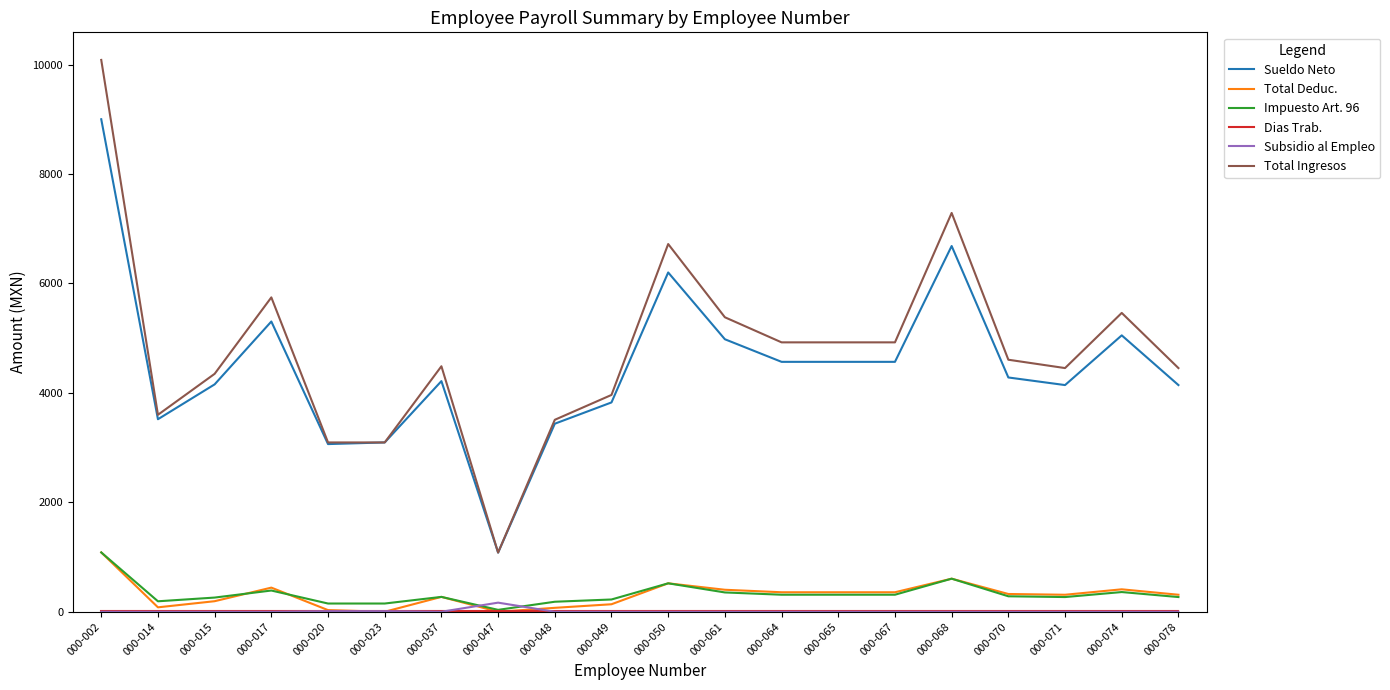

Which series has the widest spread of values?

Total Ingresos